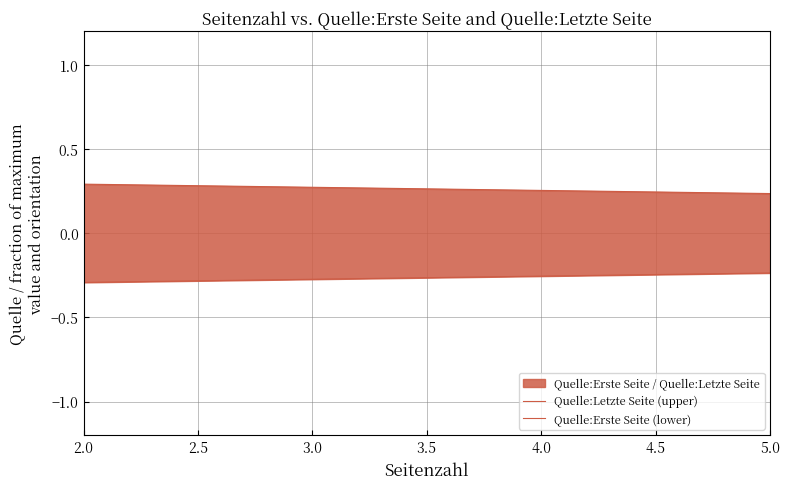

Rank the series by their maximum value, from highest to lowest.

Quelle:Letzte Seite (upper), Quelle:Erste Seite (lower)